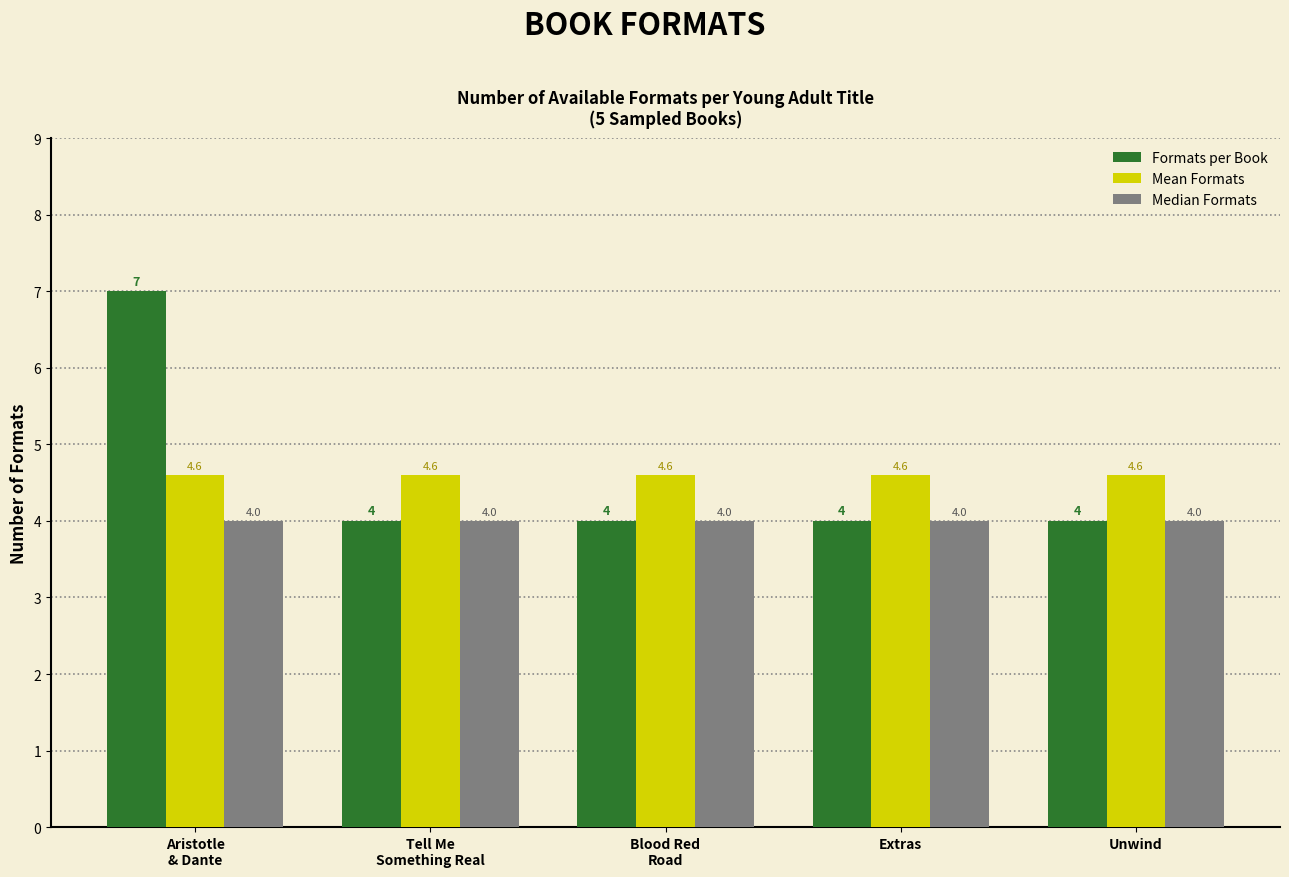

Reading left to right, extract all data points from this chart.

Formats per Book: 7.0	4.0	4.0	4.0	4.0
Mean Formats: 4.6	4.6	4.6	4.6	4.6
Median Formats: 4.0	4.0	4.0	4.0	4.0